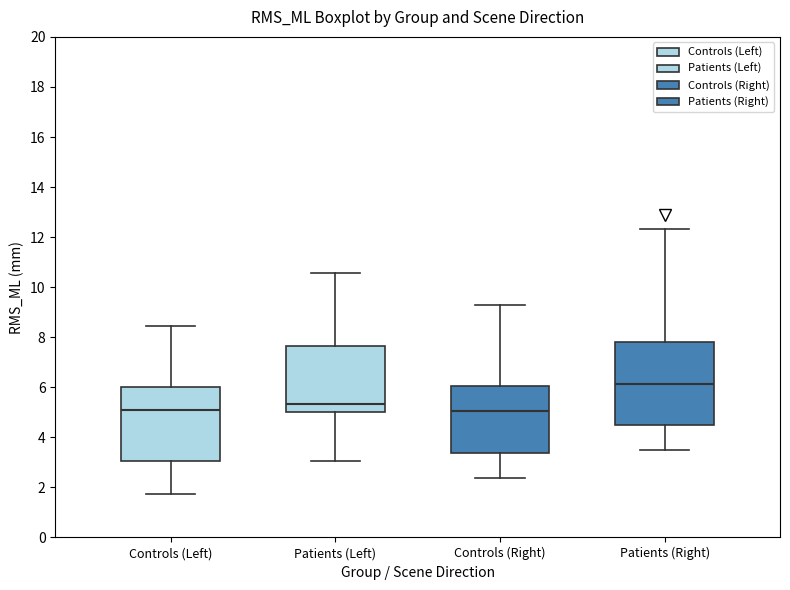

Which box is the tallest, from its lower edge to its upper edge?

Patients (Right)